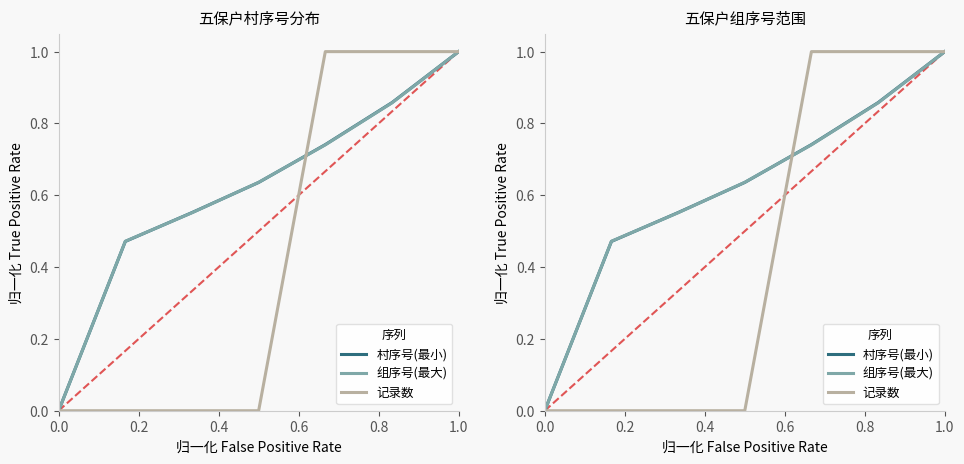

What is the difference between the second highest and minimum values in the 村序号(最小) series?

0.9